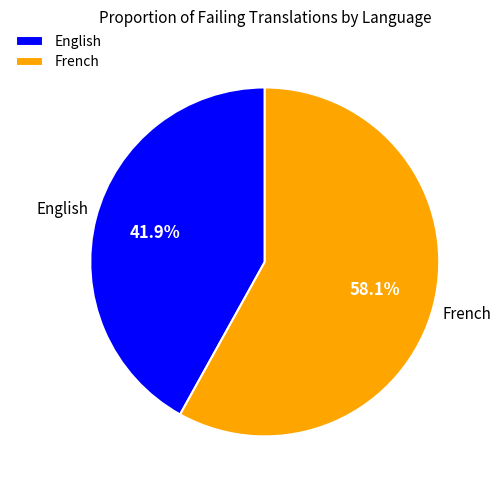

Count the number of slices in the pie.

2